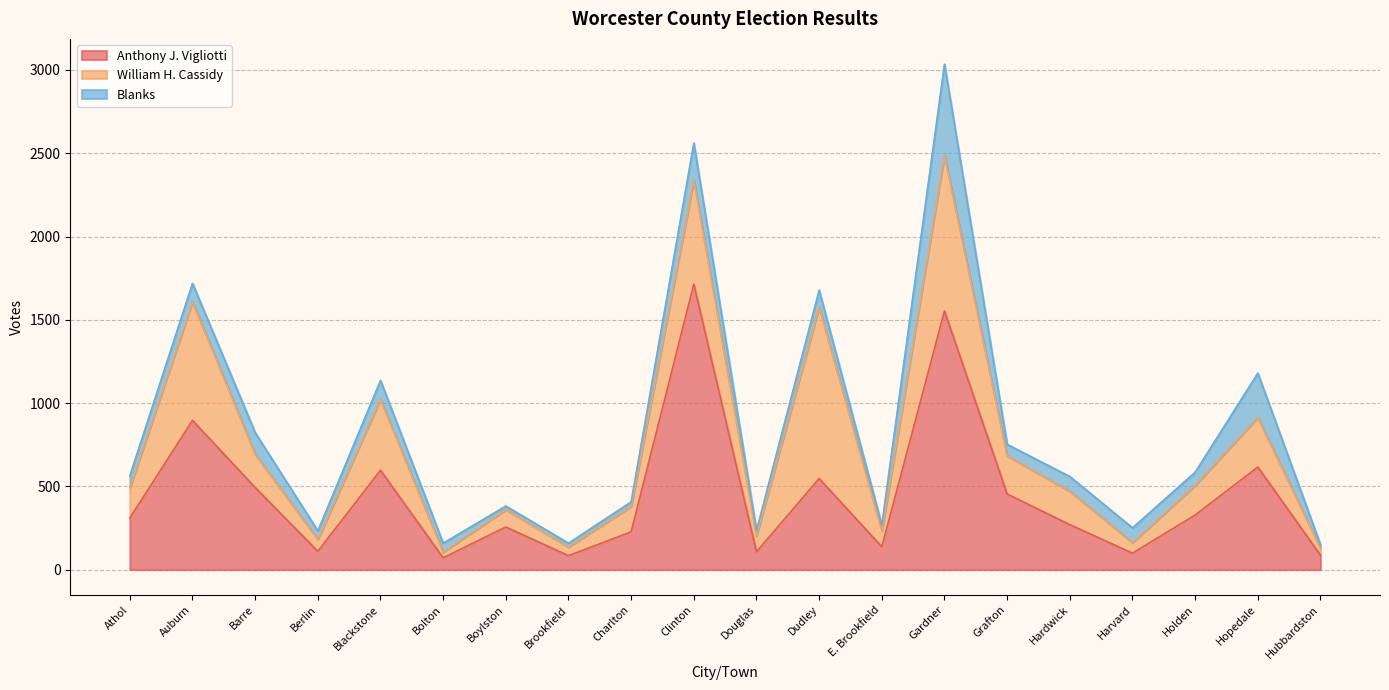

What is the smallest value displayed?

20